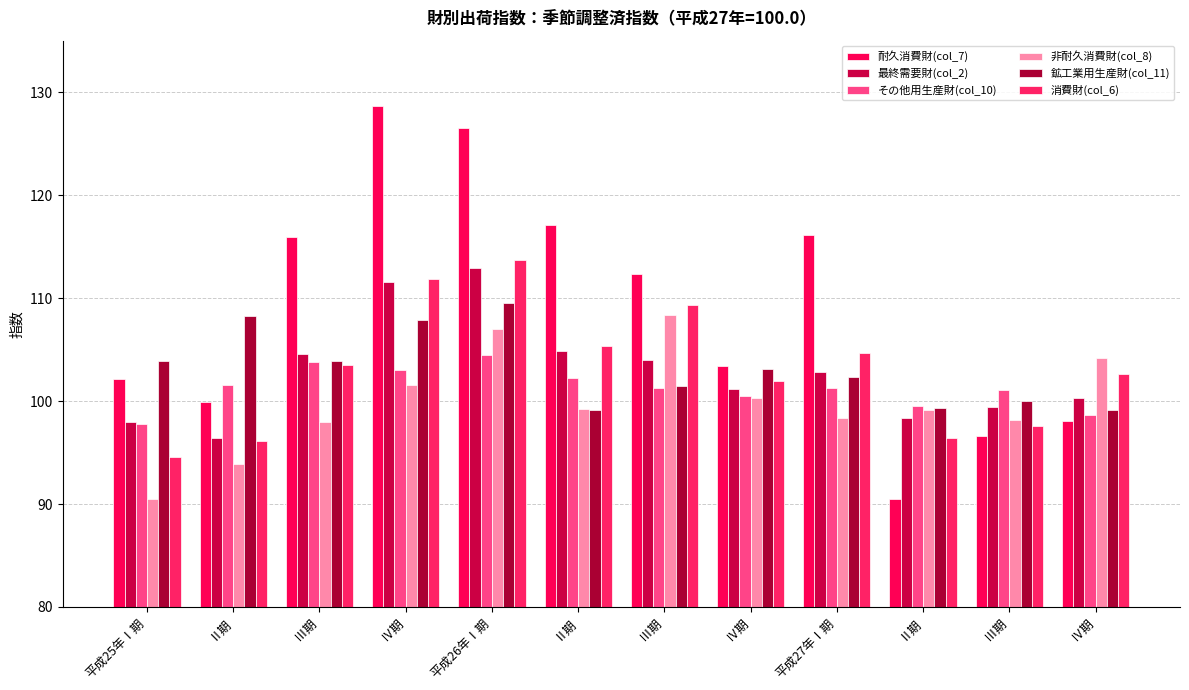

How many categories are shown in the chart?

12